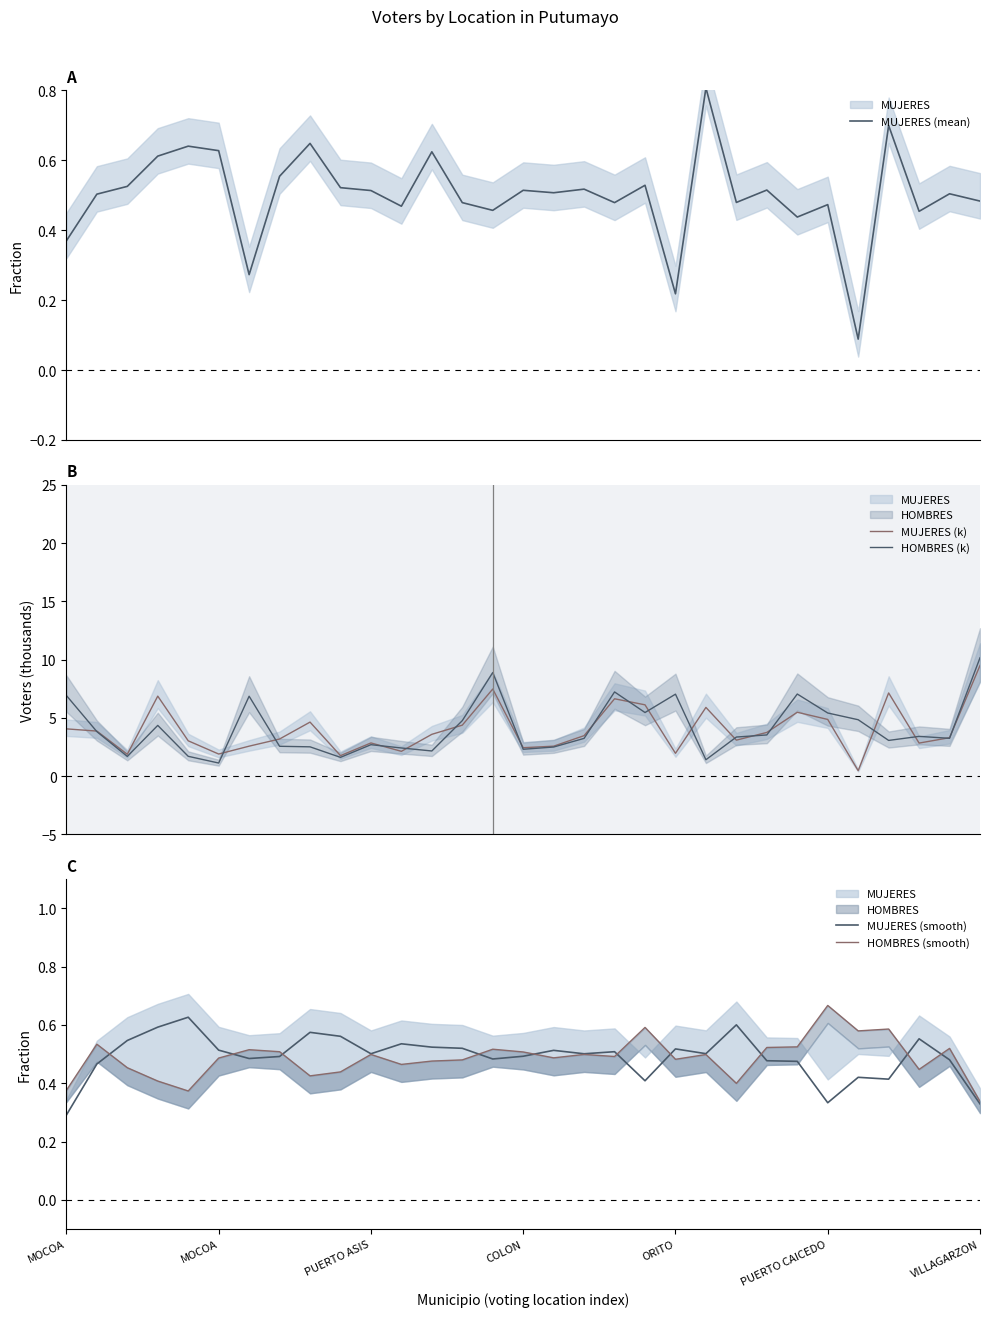

True or false: MUJERES (mean) and HOMBRES (k) cross at least once.

False